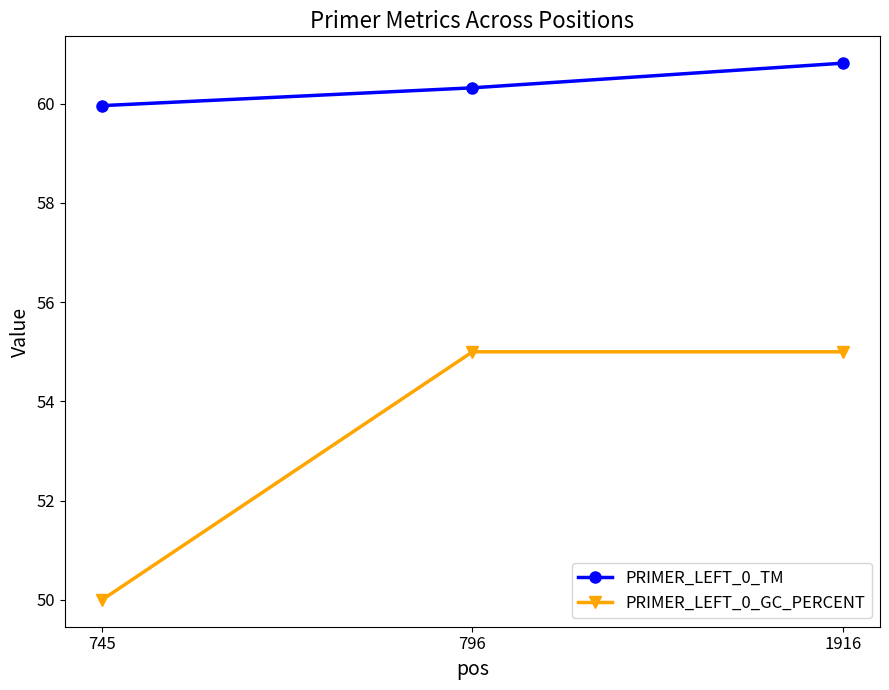

Which series has the largest range (max minus min)?

PRIMER_LEFT_0_GC_PERCENT